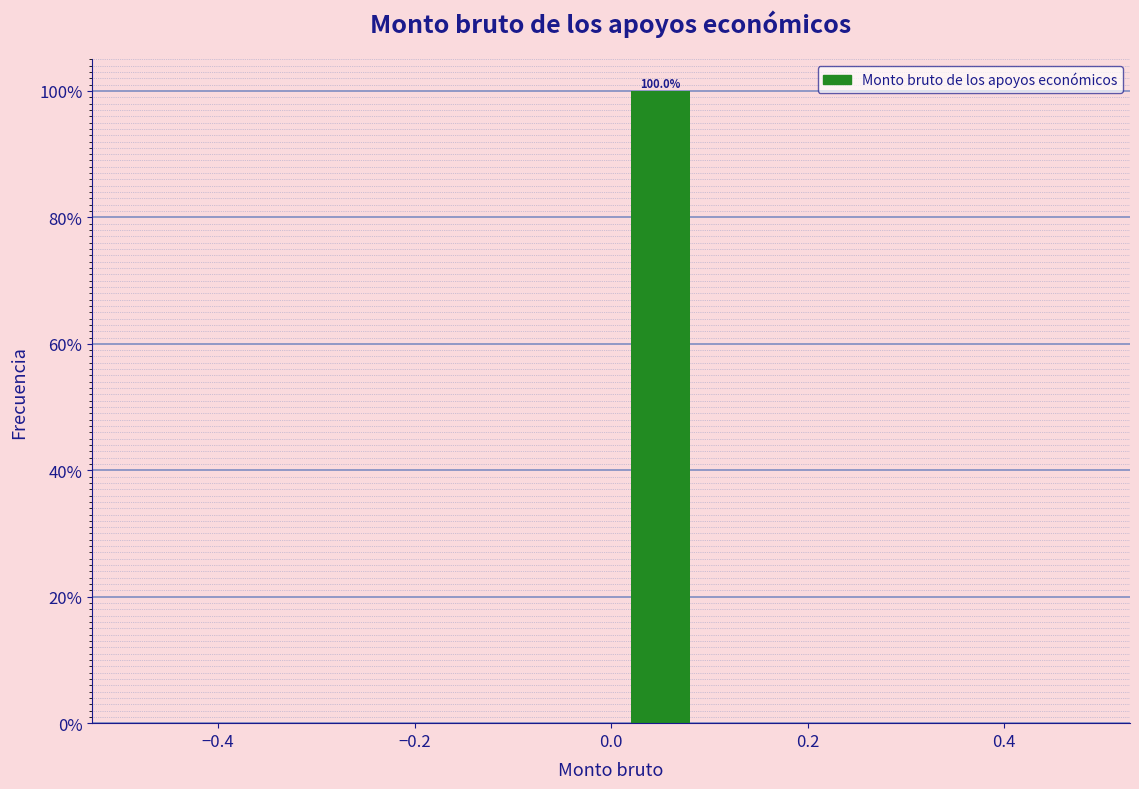

Over which range of the x-axis is the bar tallest?

0.0 to 0.1